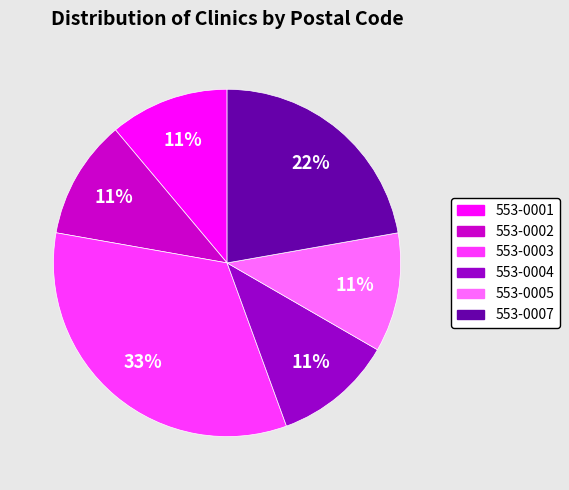

The 553-0005 slice represents 11% of the pie. True or false?

True